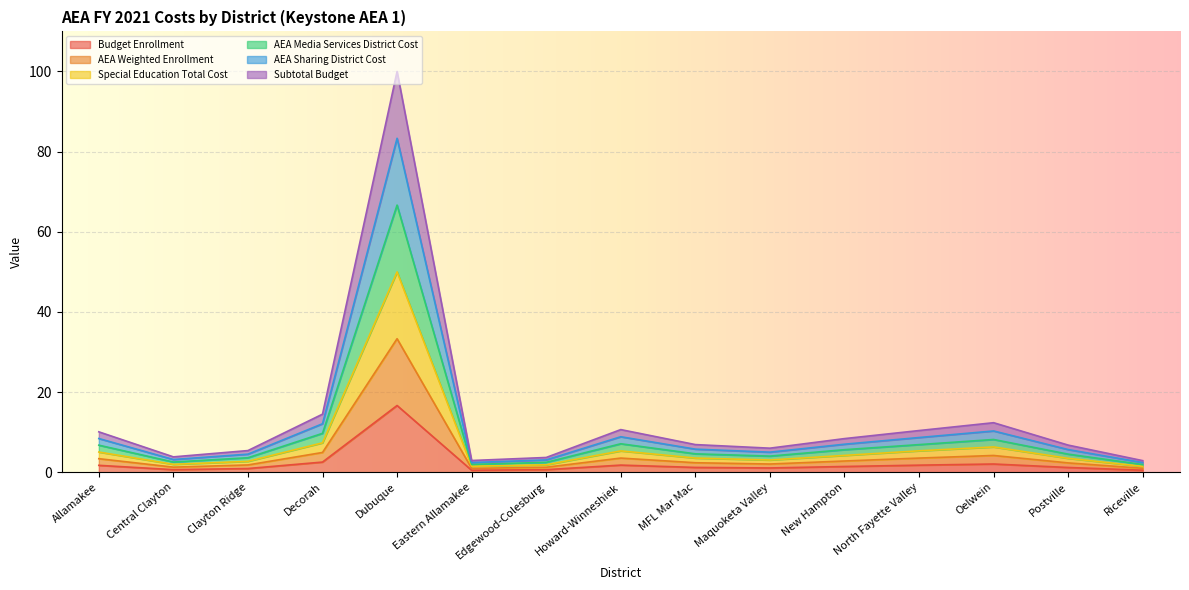

What is the label of the 10th point from the left?

Maquoketa Valley